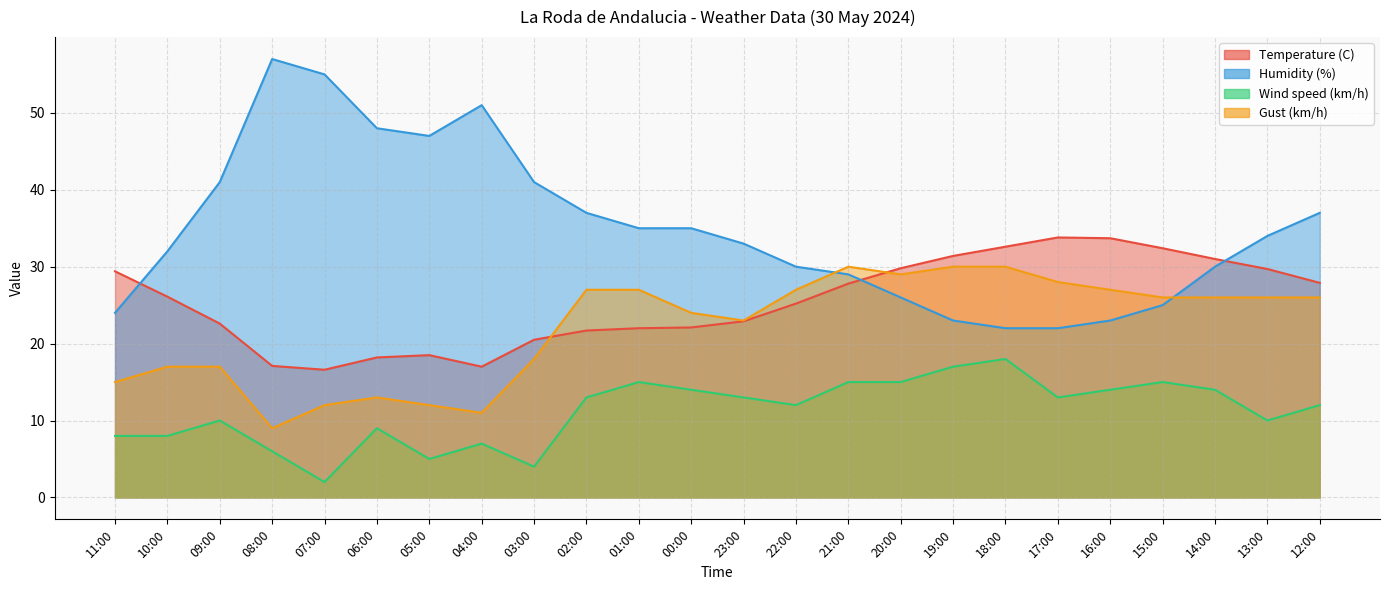

How many values in the Humidity (%) series exceed 34?

11